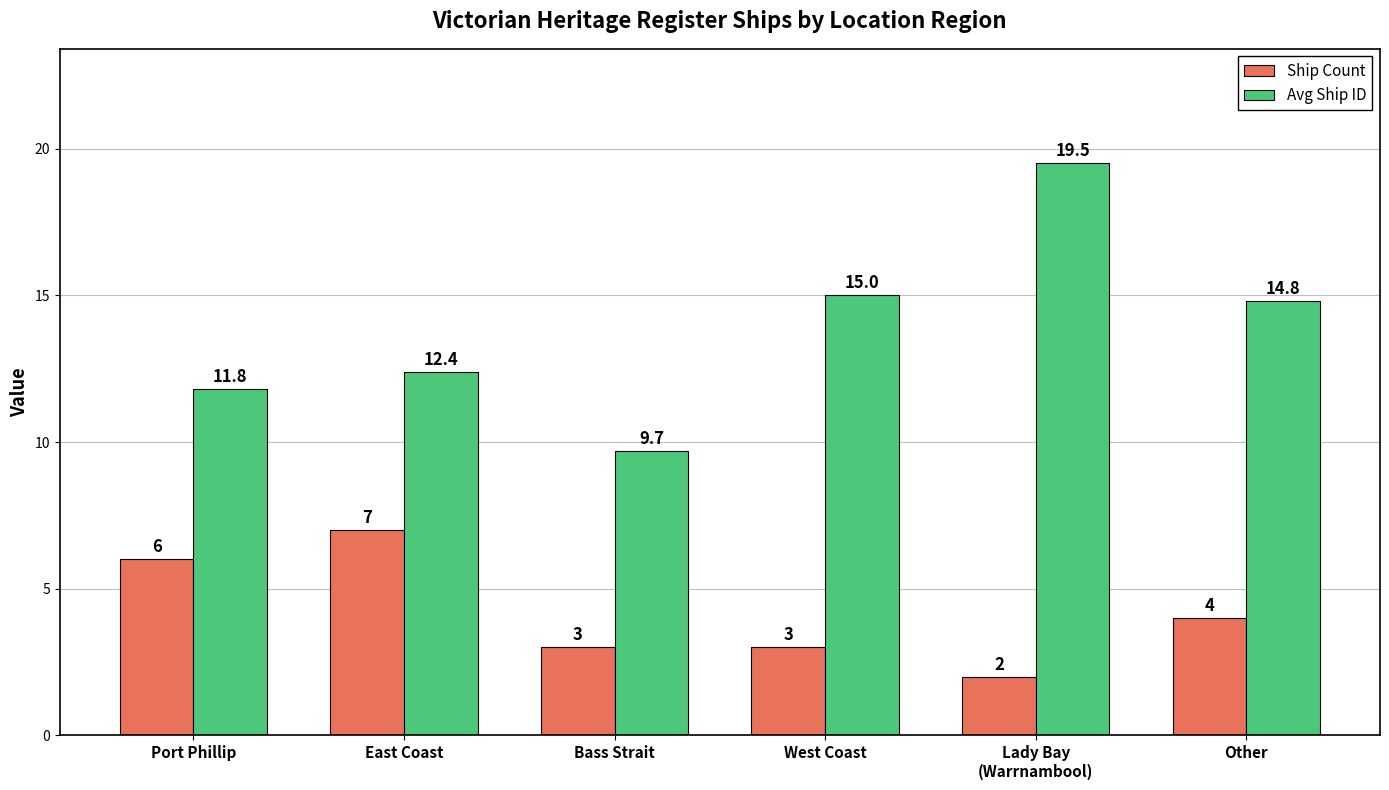

True or false: Avg Ship ID has a value of 11.8 at Port Phillip.

True